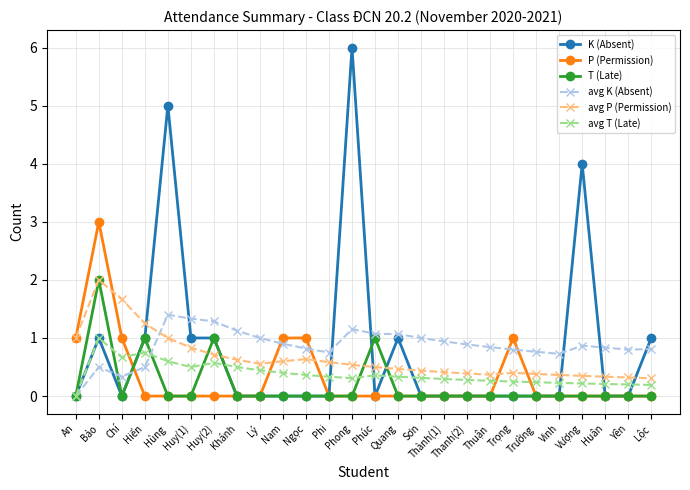

The value of P (Permission) at Huy(1) is 0.0. True or false?

True